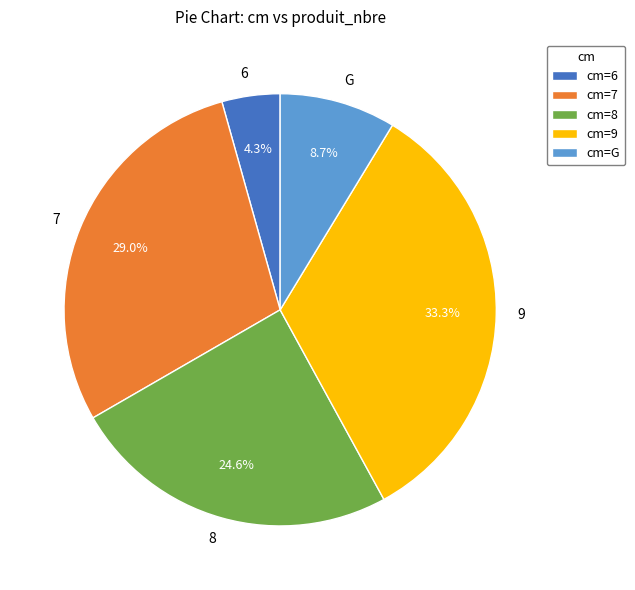

To the nearest percent, what portion does G represent?

9%